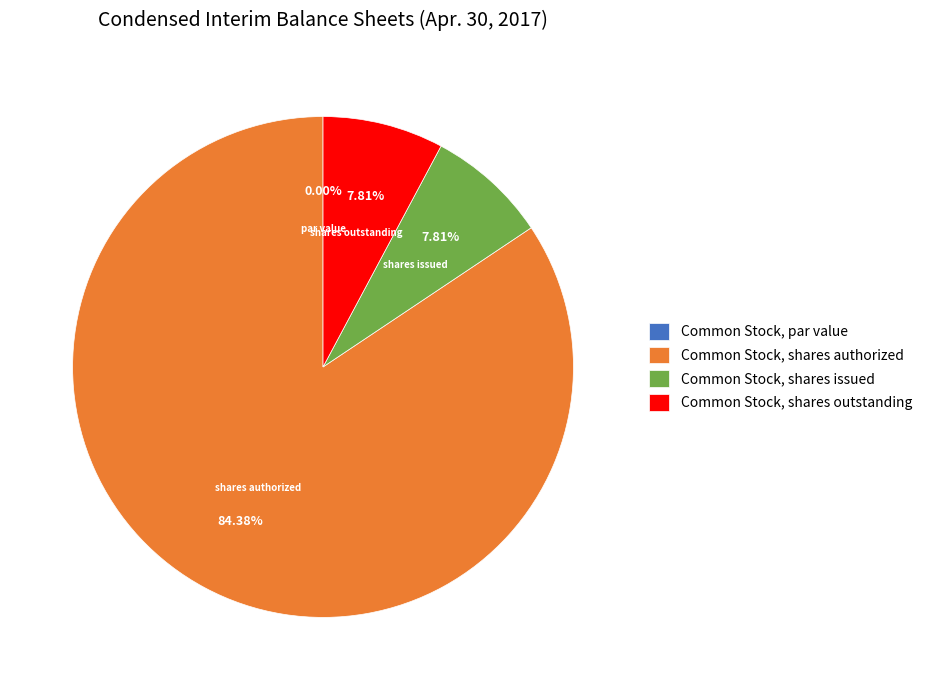

True or false: Common Stock, shares authorized accounts for 71% of the total.

False